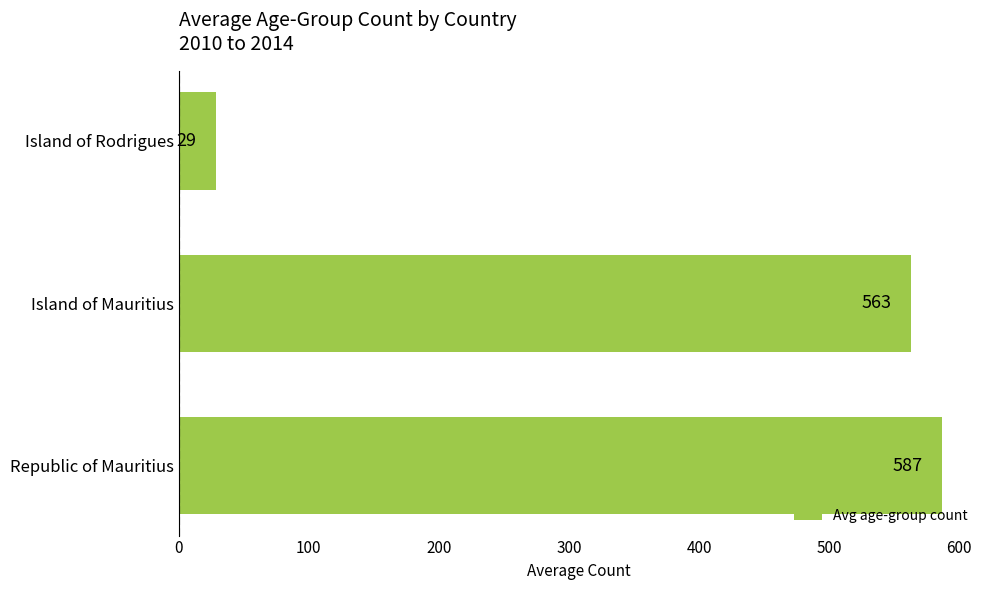

Rank the categories by value from highest to lowest.

Republic of Mauritius, Island of Mauritius, Island of Rodrigues